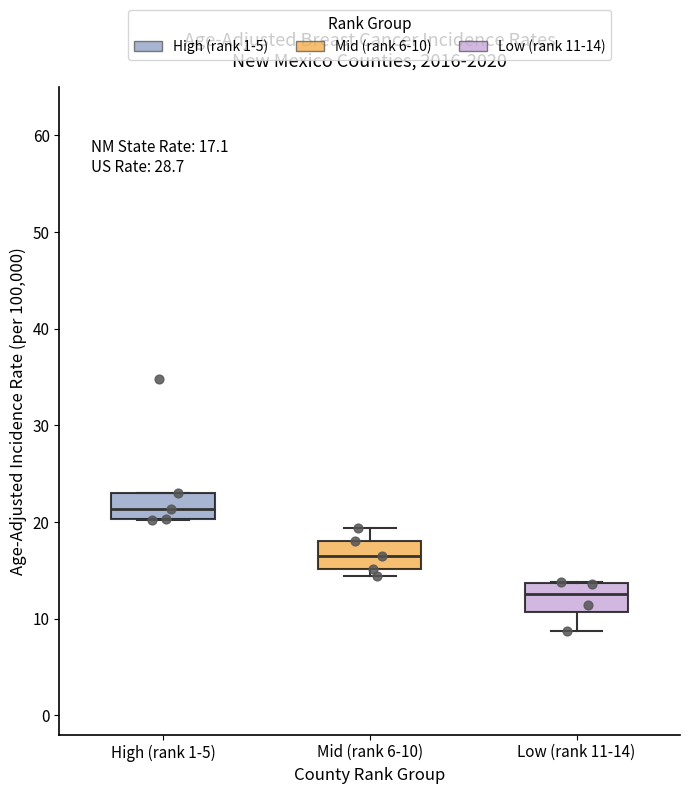

Which box's median line is the lowest?

Low (rank 11-14)